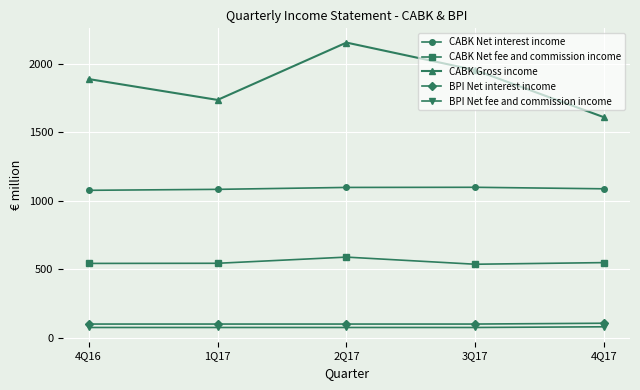

What is the spread (max minus min) of values at 2Q17?

2077